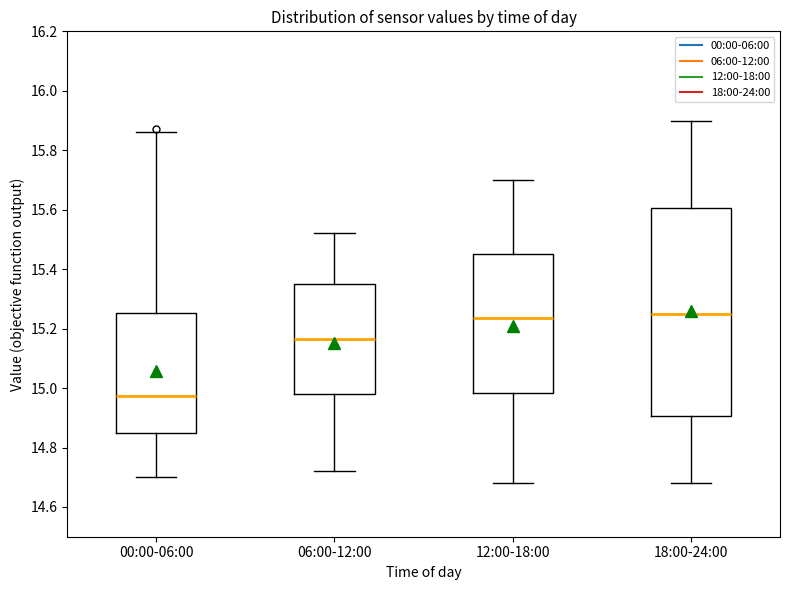

Which box is the tallest, from its lower edge to its upper edge?

18:00-24:00